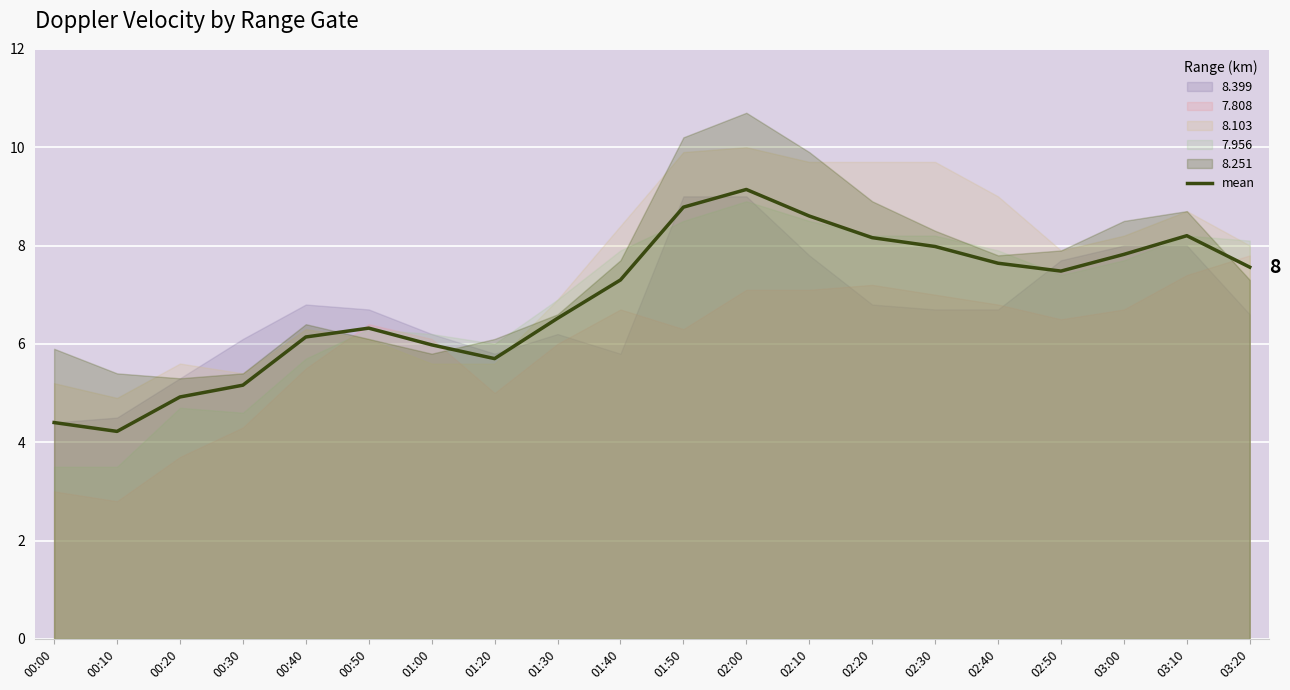

List the labels in order of value, largest first.

02:00, 01:50, 02:10, 03:10, 02:20, 02:30, 03:00, 02:40, 03:20, 02:50, 01:40, 01:30, 00:50, 00:40, 01:00, 01:20, 00:30, 00:20, 00:00, 00:10